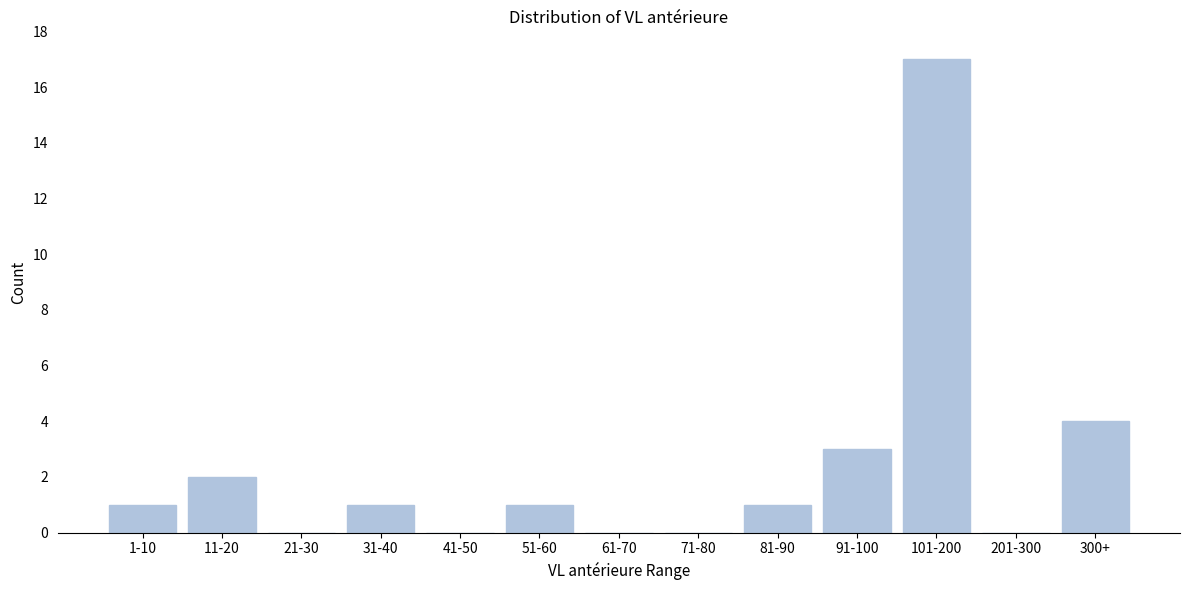

Reading left to right, what are all the values shown in this chart?

1-10=1	11-20=2	21-30=0	31-40=1	41-50=0	51-60=1	61-70=0	71-80=0	81-90=1	91-100=3	101-200=17	201-300=0	300+=4